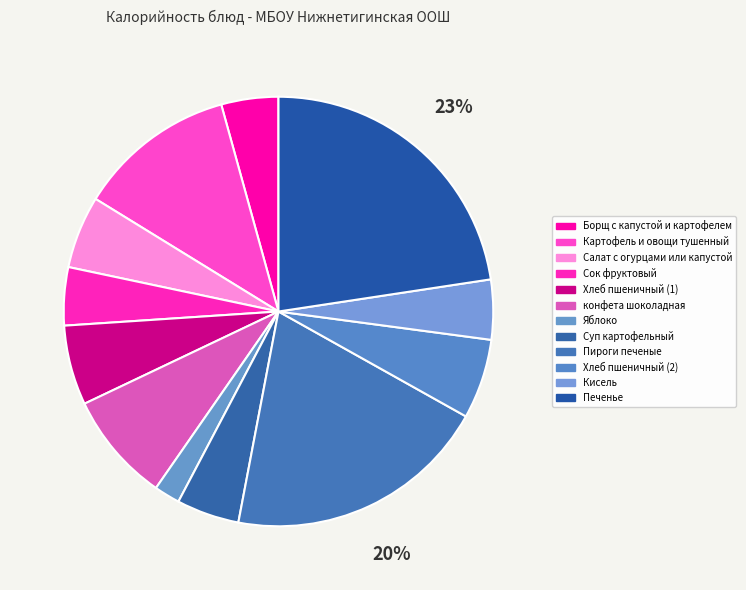

Is the sum of Картофель и овощи тушенный and Салат с огурцами или капустой greater than half?

No